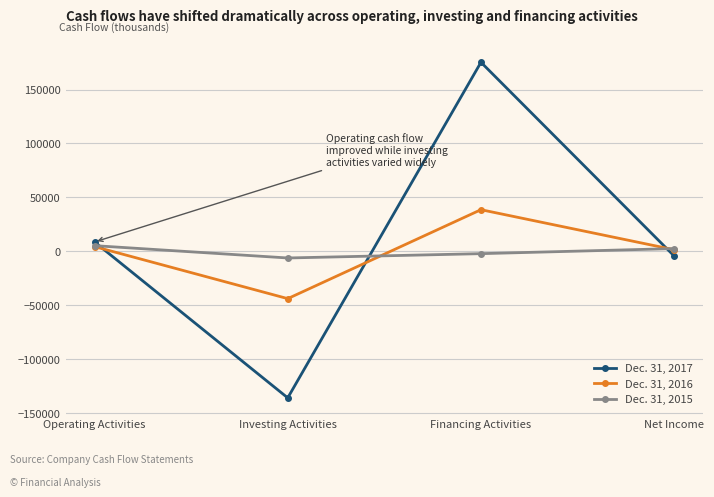

Does the chart display data point markers on the line(s)?

Yes